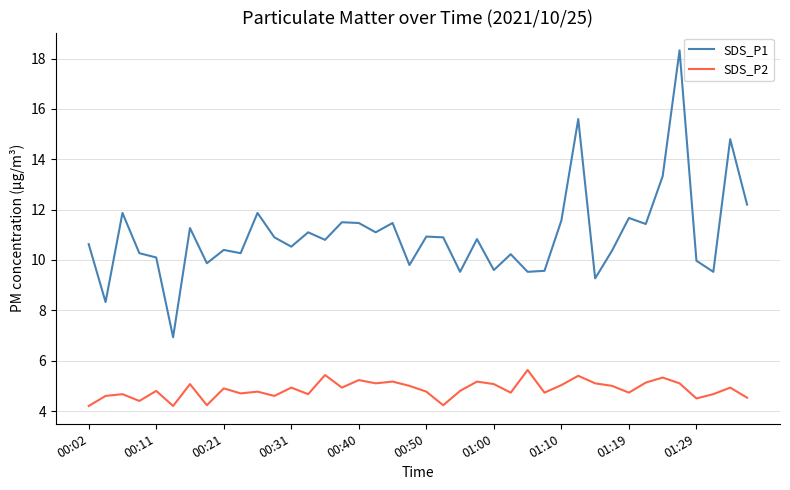

Which series has the widest spread of values?

SDS_P1